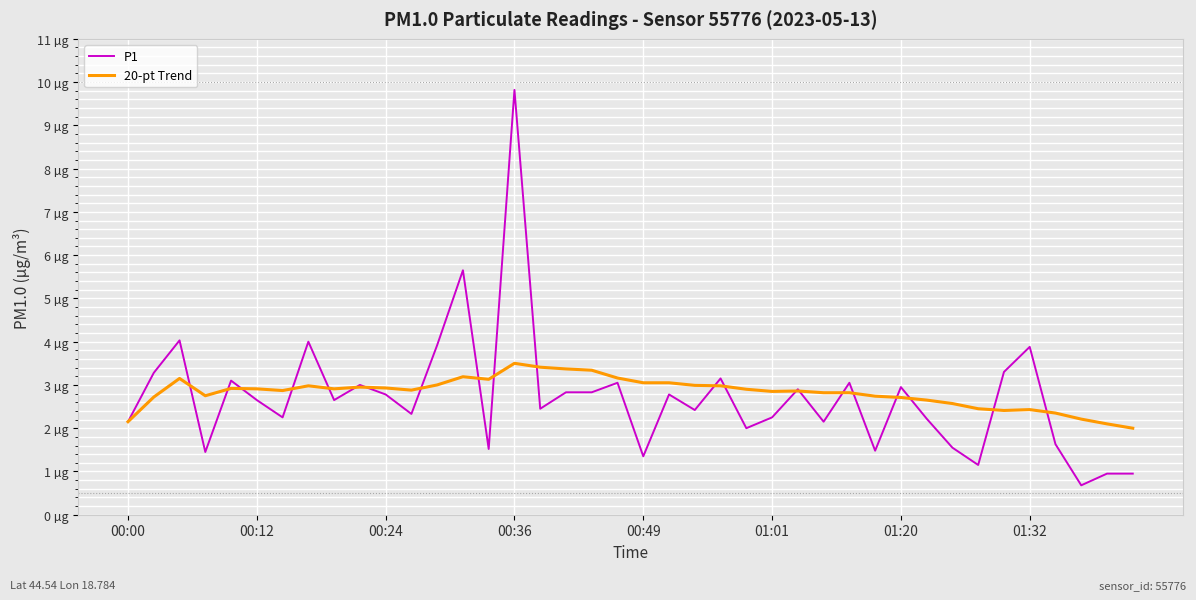

What are all the series names shown in the legend?

P1, 20-pt Trend